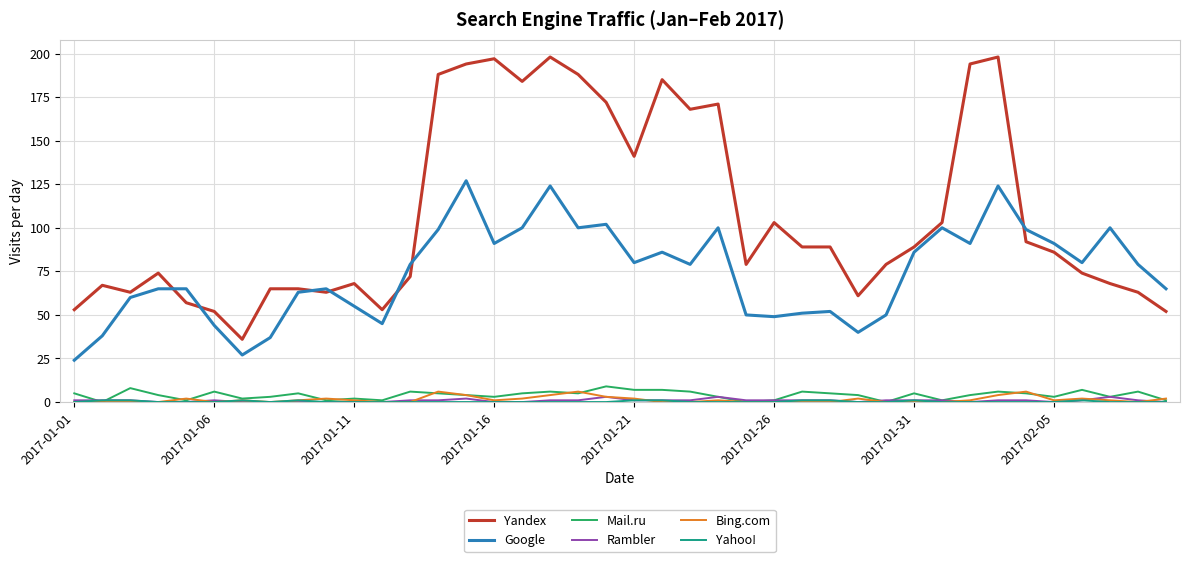

True or false: Yandex and Rambler cross at least once.

False